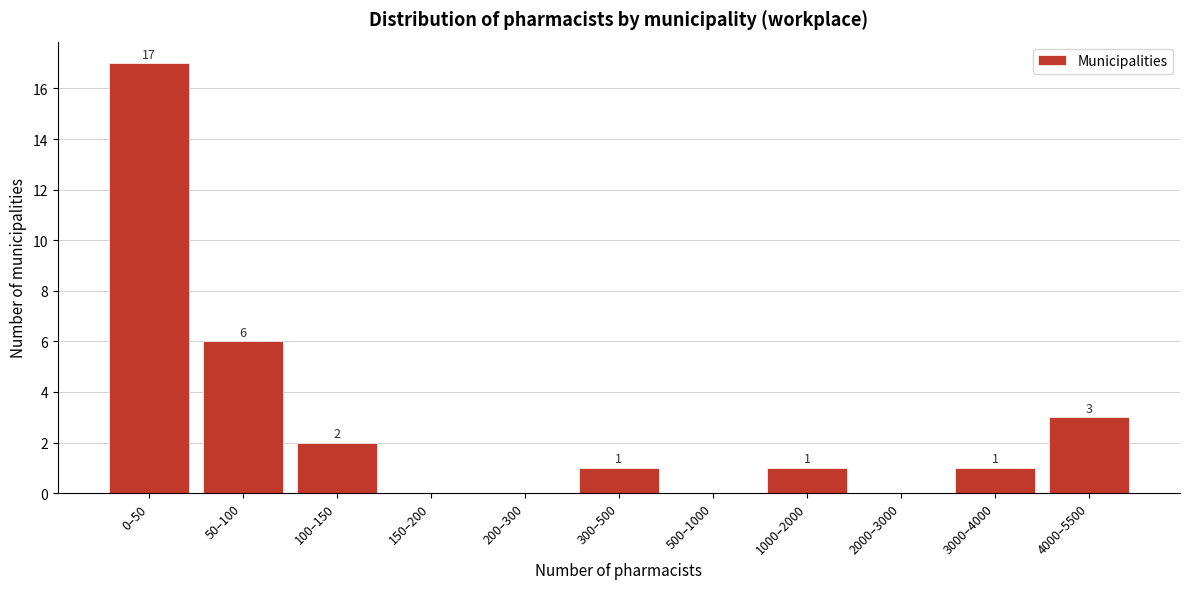

Reading left to right, extract all data points from this chart.

0–50=17	50–100=6	100–150=2	150–200=0	200–300=0	300–500=1	500–1000=0	1000–2000=1	2000–3000=0	3000–4000=1	4000–5500=3